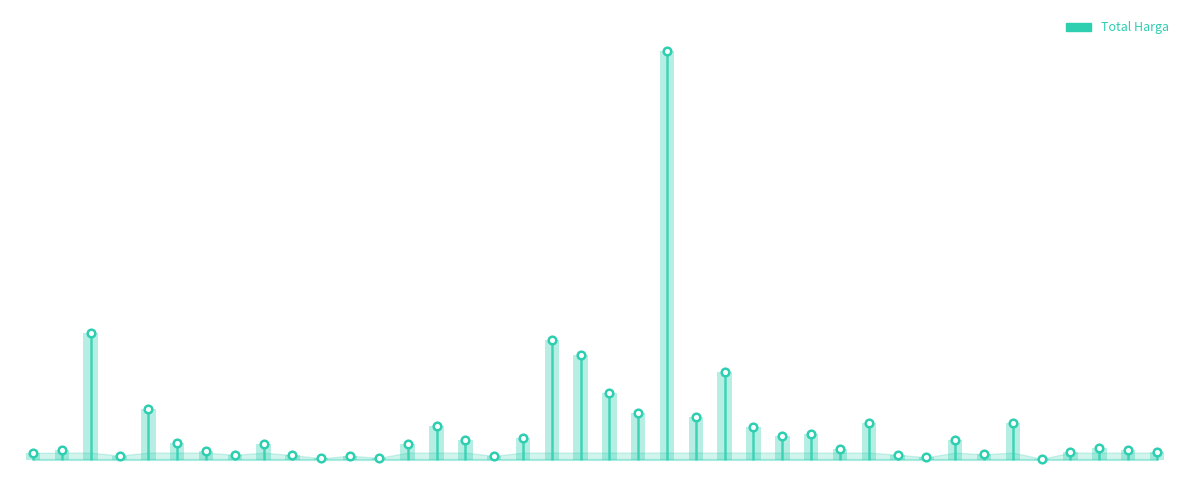

What is the ratio of the value at 2022-08-10 to the value at 2022-11-08?

0.6